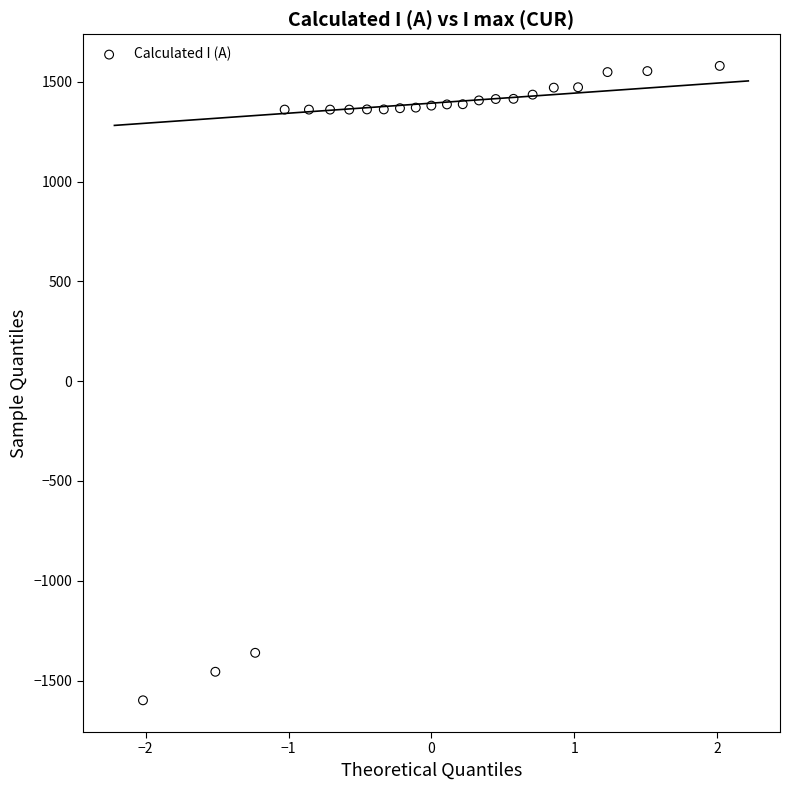

What is the range of Y values (max minus min)?

3179